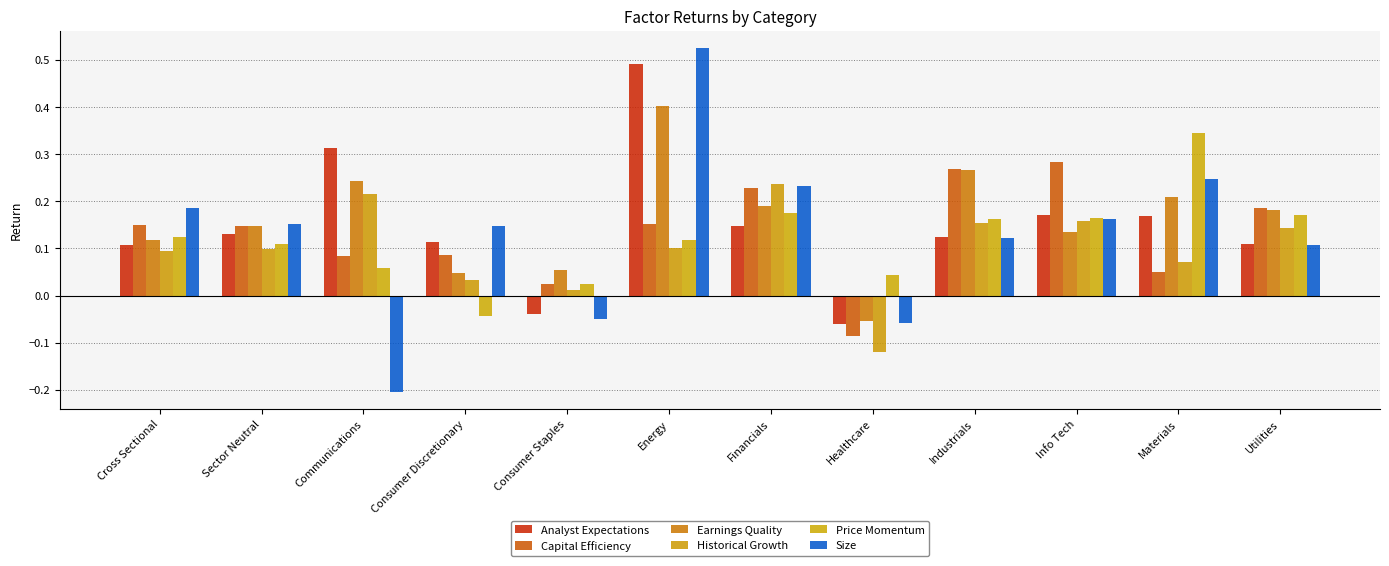

At which category is the sum across all series the highest?

Energy